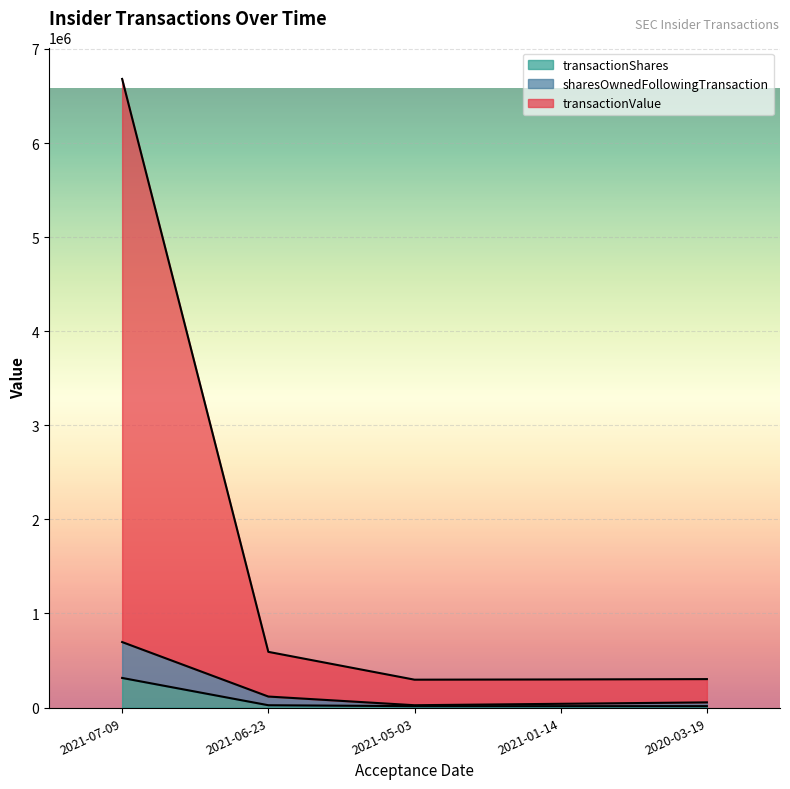

At which label does transactionShares reach its peak?

2021-07-09